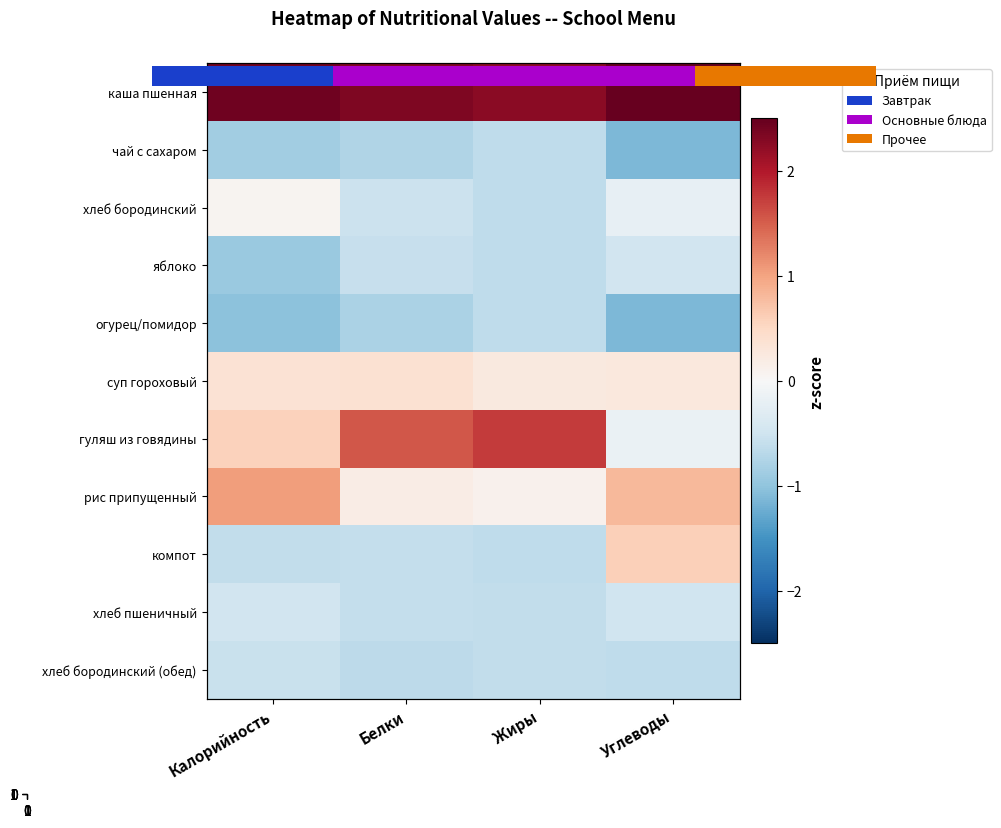

At how many categories does at least one series exceed 2?

4